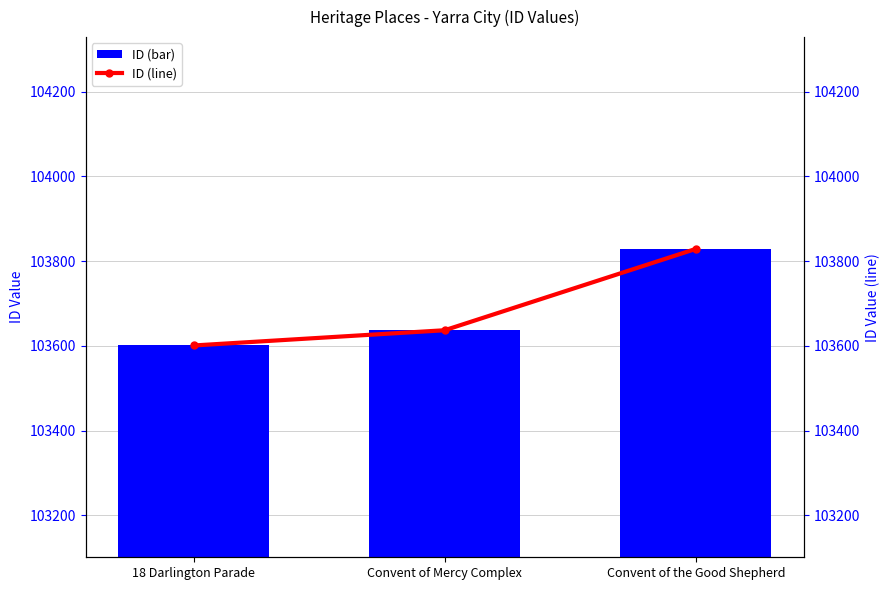

Where does the ID (line) series first go above 103637?

Convent of the Good Shepherd